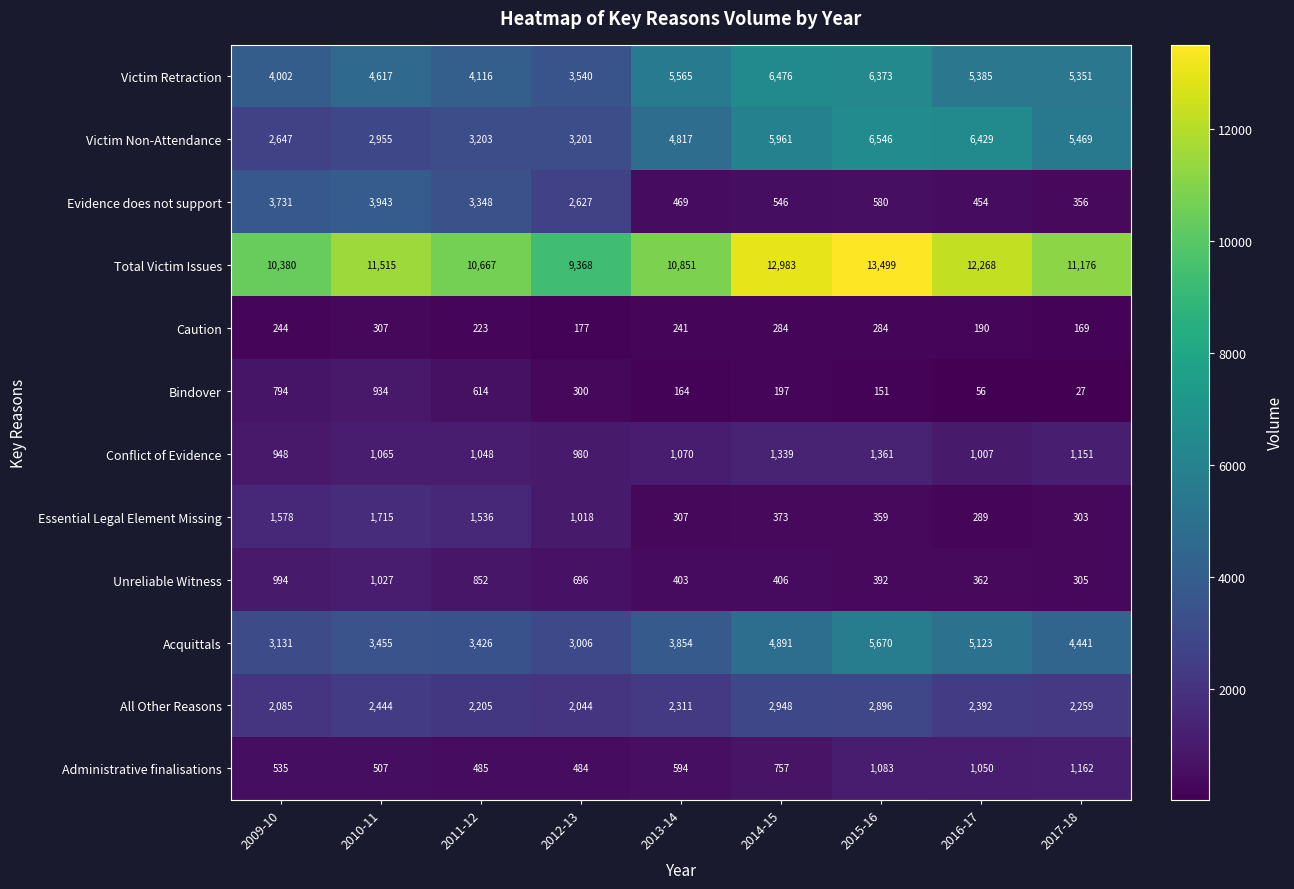

At which label is Acquittals closest to 4338?

2017-18